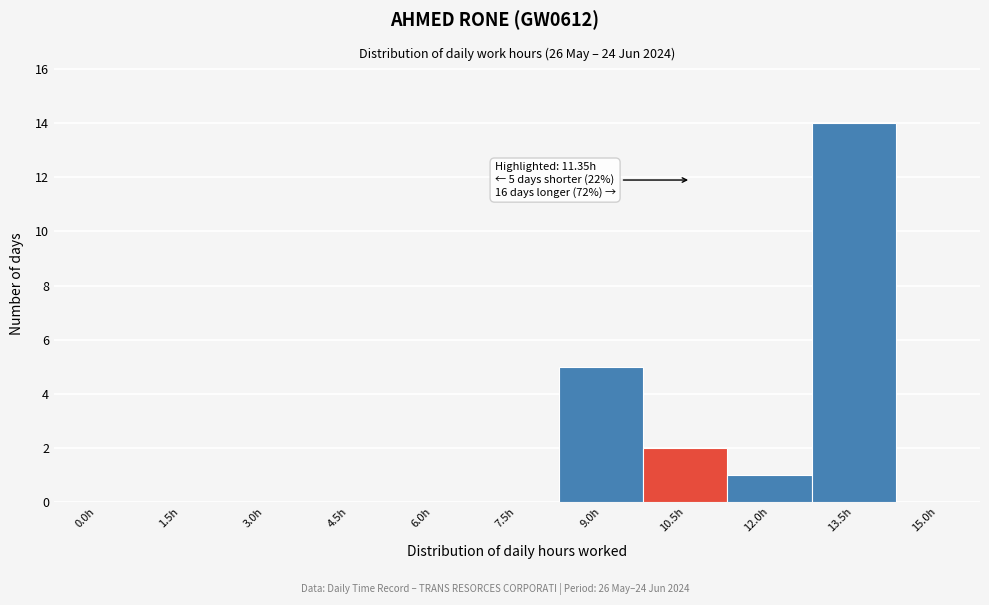

Reading left to right, transcribe all the data shown in this chart.

0.0h=0	1.5h=0	3.0h=0	4.5h=0	6.0h=0	7.5h=0	9.0h=5	10.5h=2	12.0h=1	13.5h=14	15.0h=0